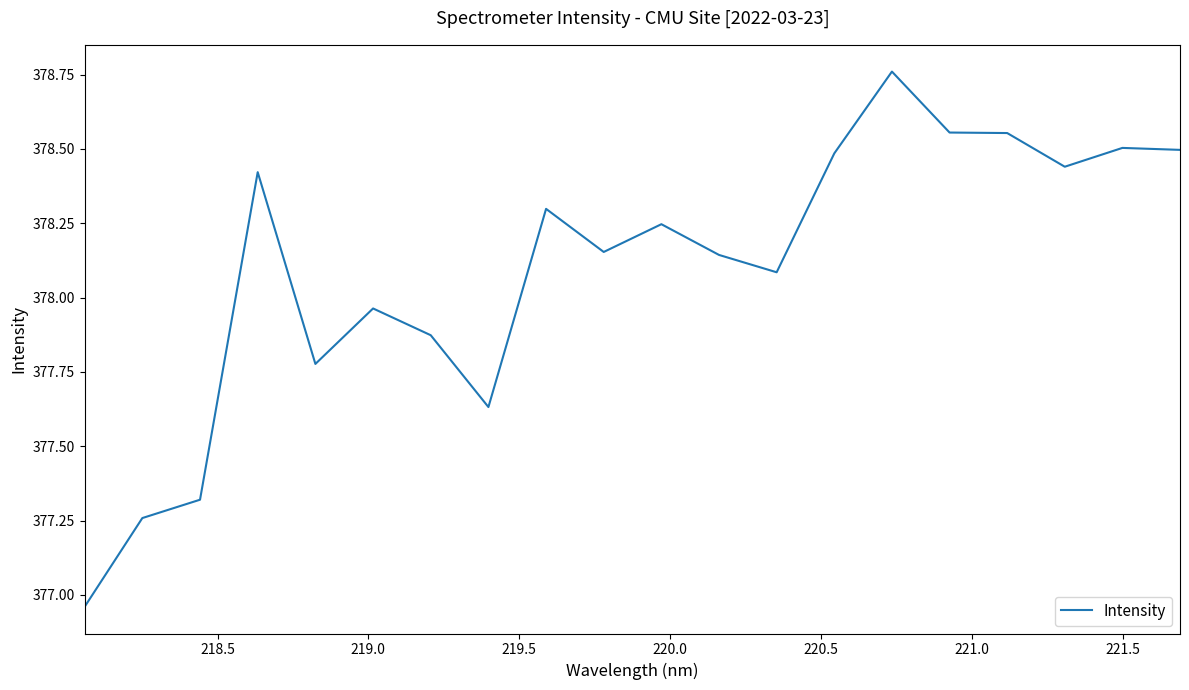

What is the difference between the maximum and minimum values?

1.8